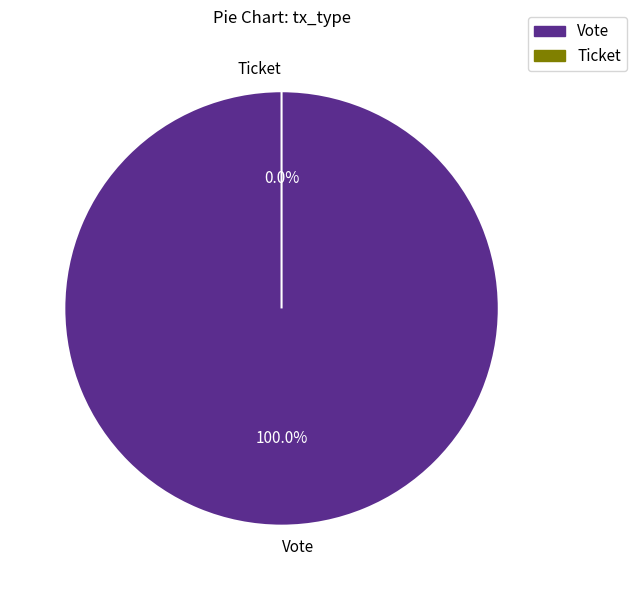

Rank the categories by value from lowest to highest.

Ticket, Vote